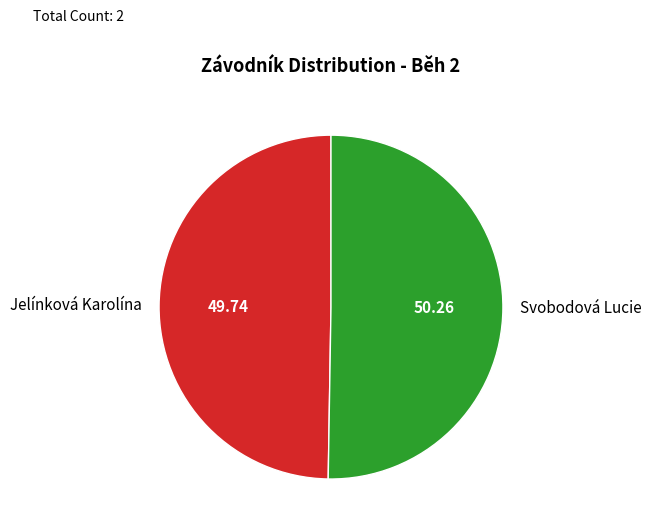

True or false: Svobodová Lucie accounts for 42% of the total.

False